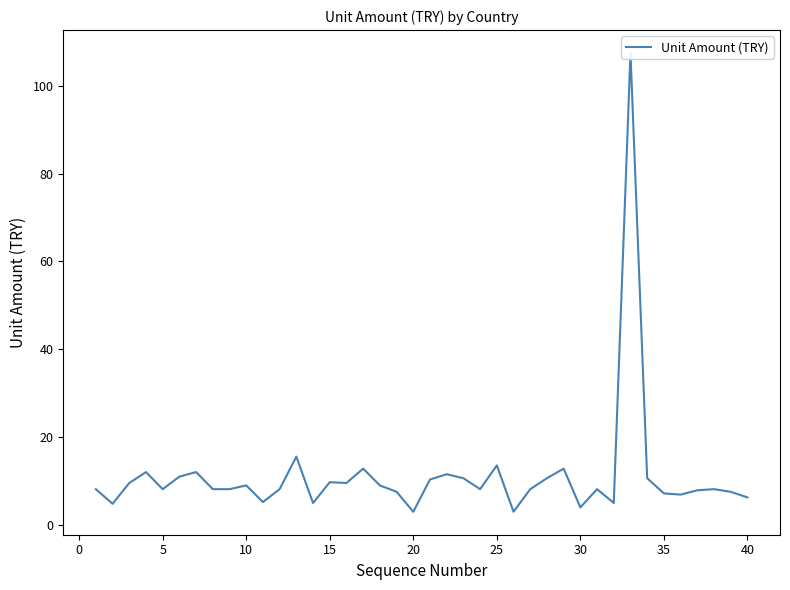

What is the sum of all values?

441.7